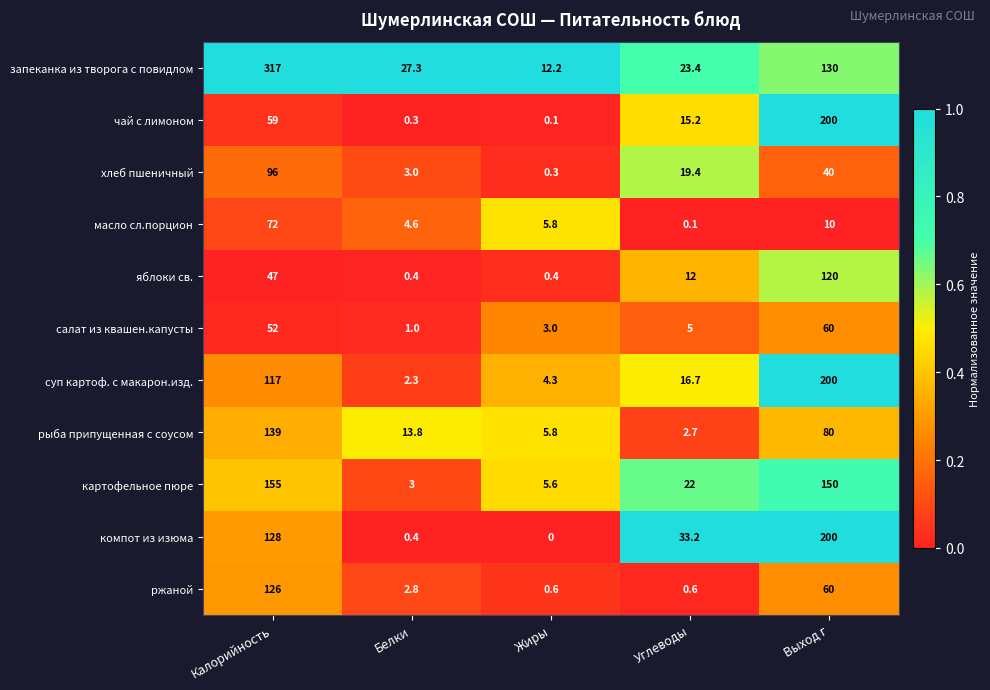

What is the difference between the maximum and second lowest values in the картофельное пюре series?

149.4